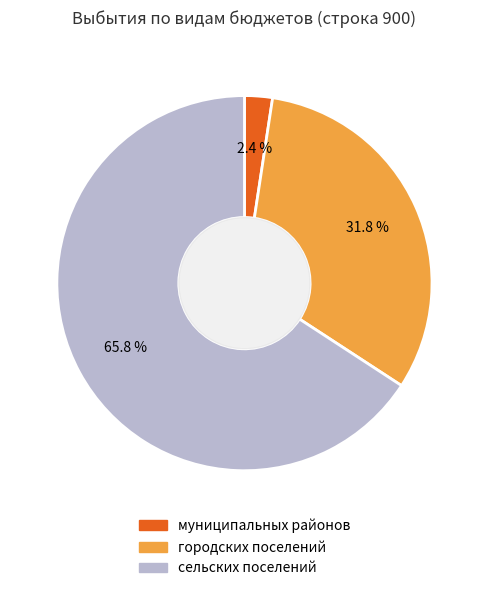

Is there a majority slice in this chart?

Yes